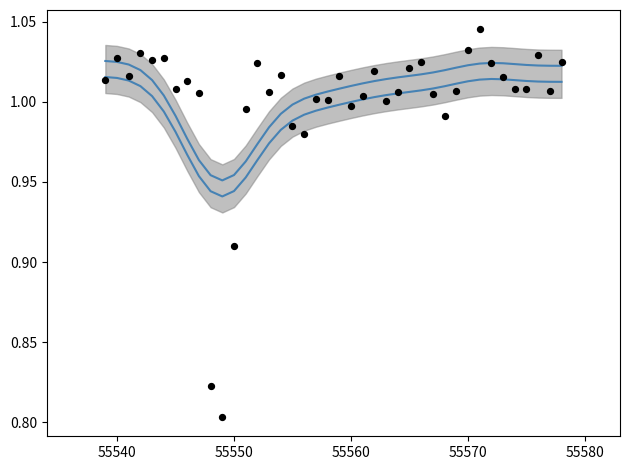

Which series has the largest total across all categories?

smooth upper